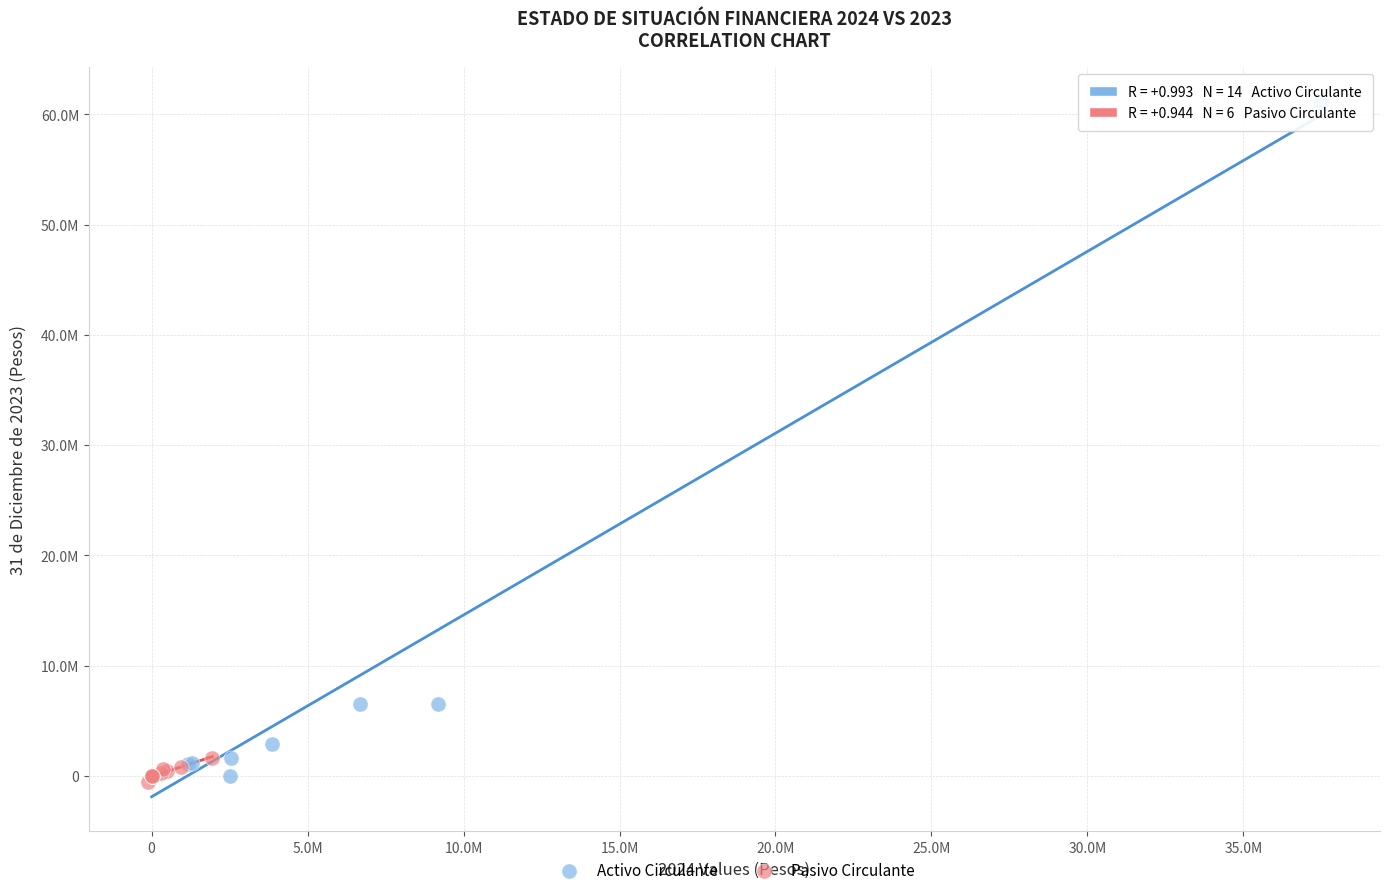

What are all the series names shown in the legend?

Activo Circulante, Pasivo Circulante